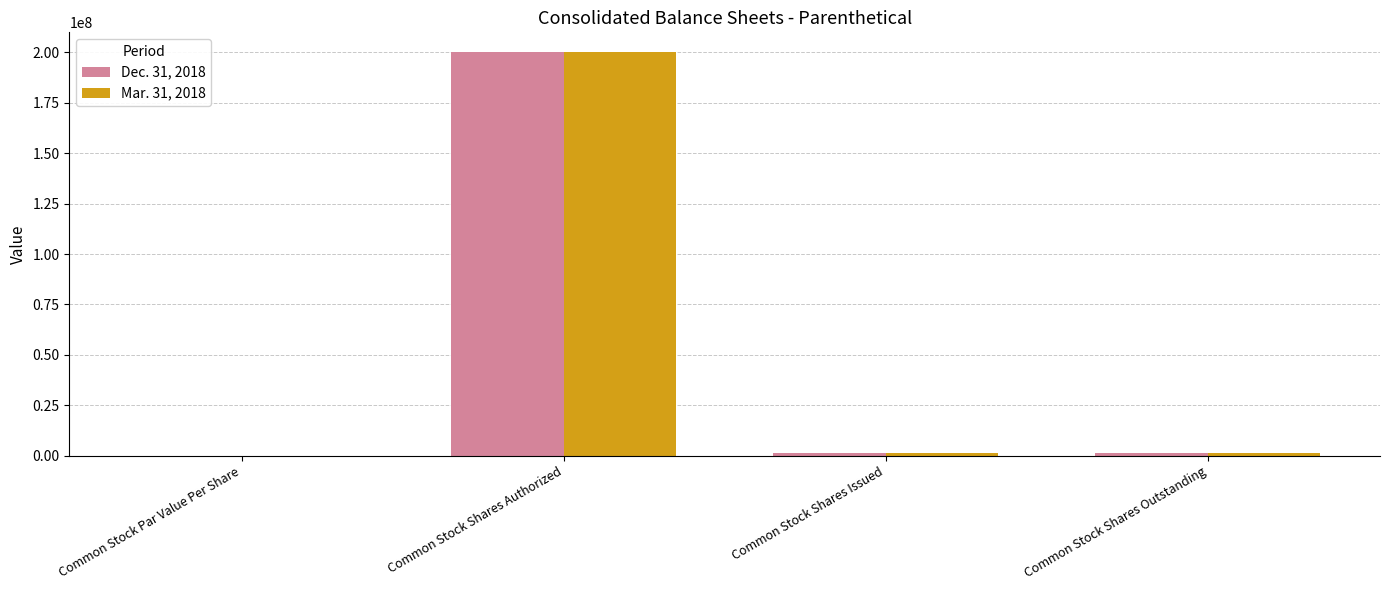

True or false: Mar. 31, 2018 has a value of 60295041.3 at Common Stock Shares Authorized.

False